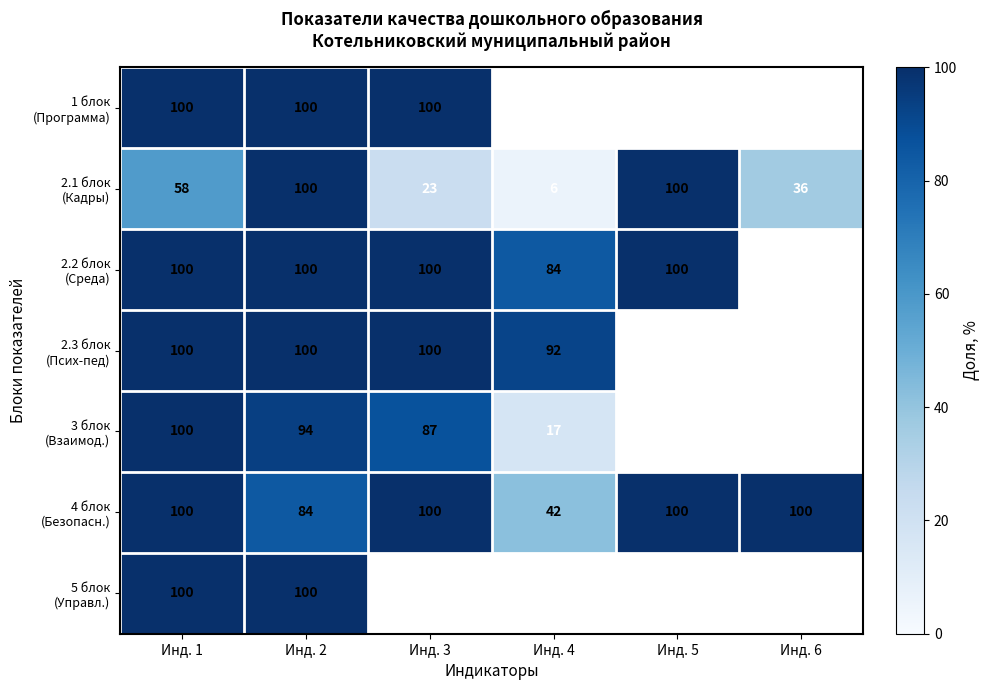

What is the total value across all series at Инд. 1?

658